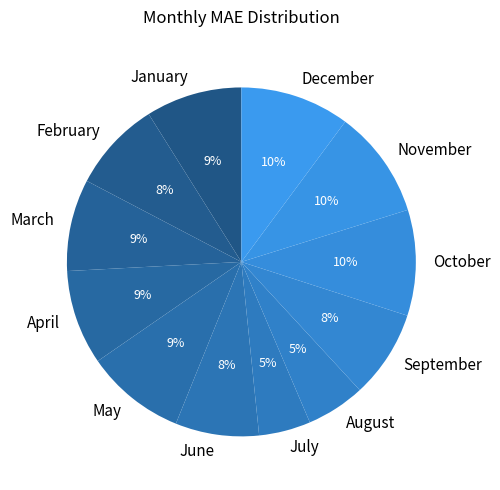

The June slice represents 1% of the pie. True or false?

False